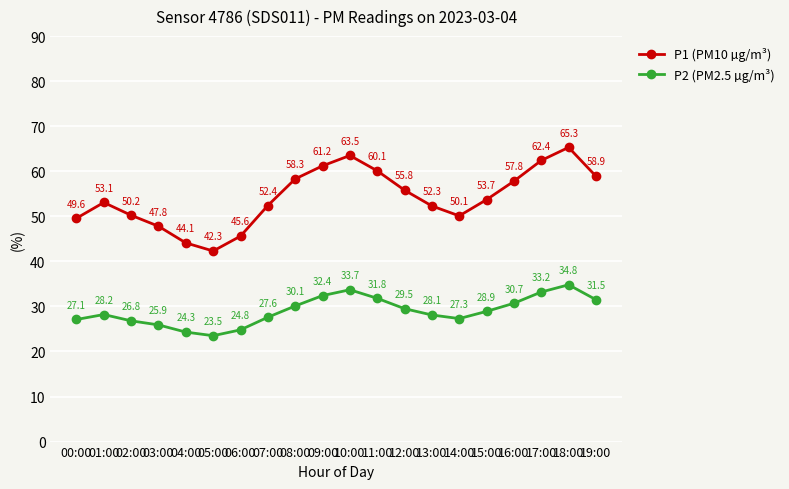

What is the total value across all series at 06:00?

70.4